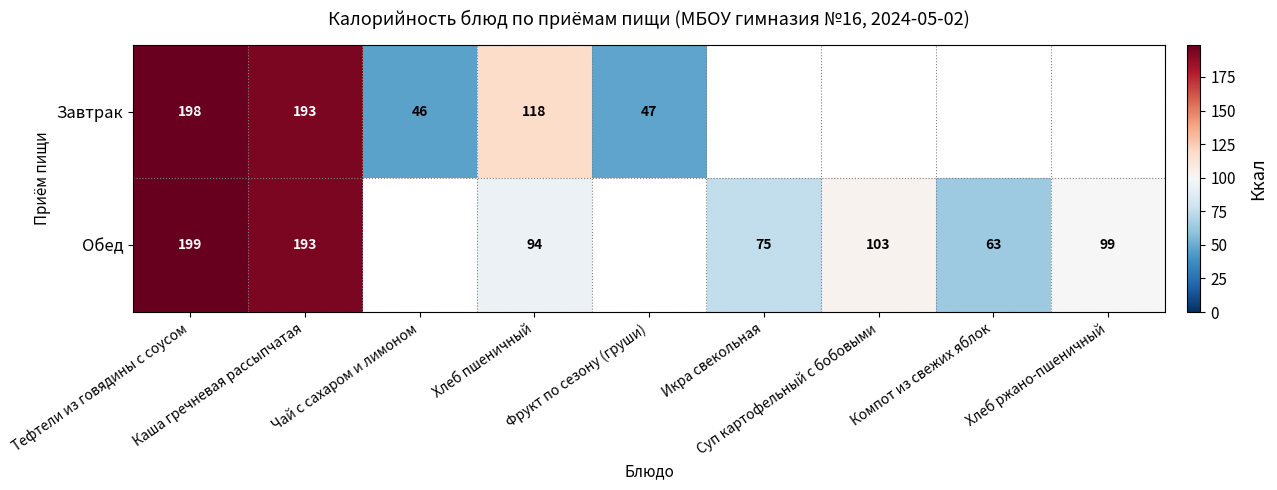

At which label does Завтрак reach its minimum?

Чай с сахаром и лимоном